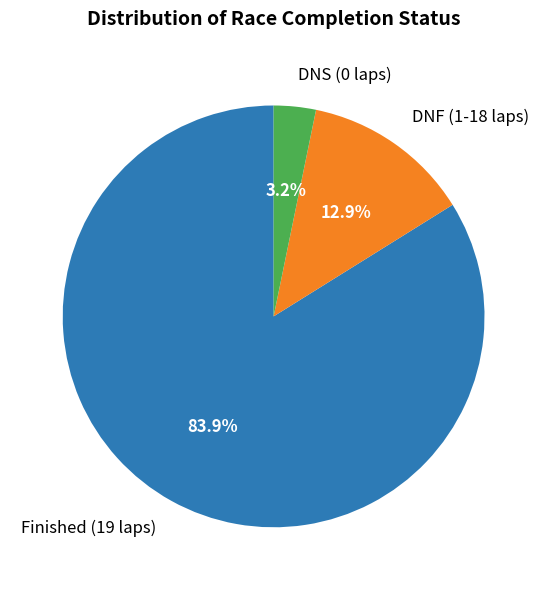

Which slice is the largest?

Finished (19 laps)